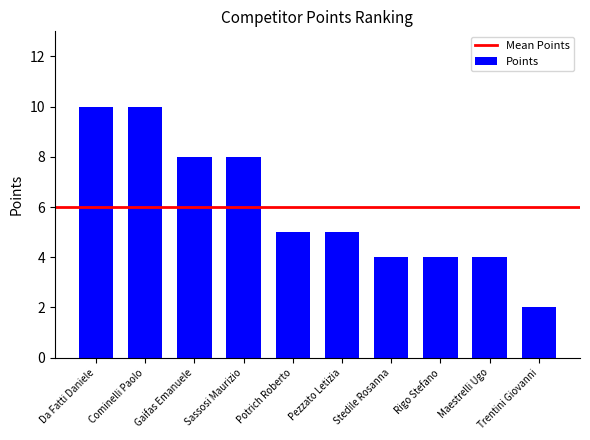

What is the maximum value shown in the chart?

10